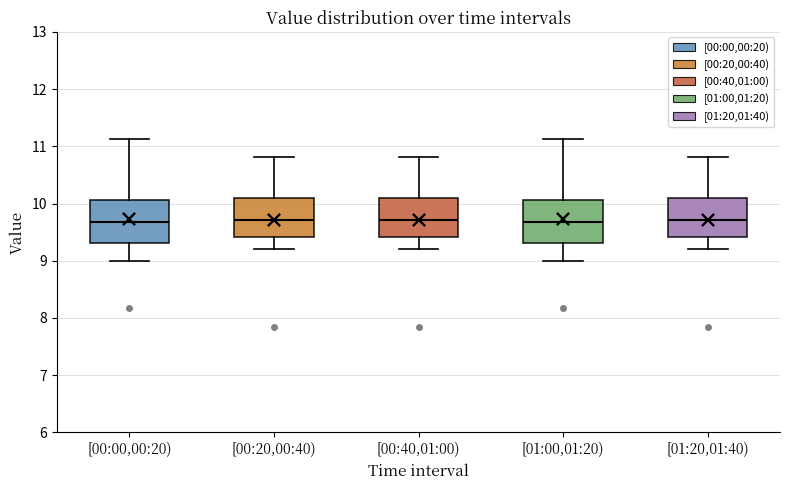

Reading left to right, transcribe this box plot: for each box, give where its median line is, the range the box spans, and where its two whiskers end, as read against the y-axis. The values are not printed on the chart, so give them approximately, as read against the axis.

[00:00,00:20): median 9.7, box 9.3 to 10.1, whiskers 9.0 to 11.1
[00:20,00:40): median 9.7, box 9.4 to 10.1, whiskers 9.2 to 10.8
[00:40,01:00): median 9.7, box 9.4 to 10.1, whiskers 9.2 to 10.8
[01:00,01:20): median 9.7, box 9.3 to 10.1, whiskers 9.0 to 11.1
[01:20,01:40): median 9.7, box 9.4 to 10.1, whiskers 9.2 to 10.8